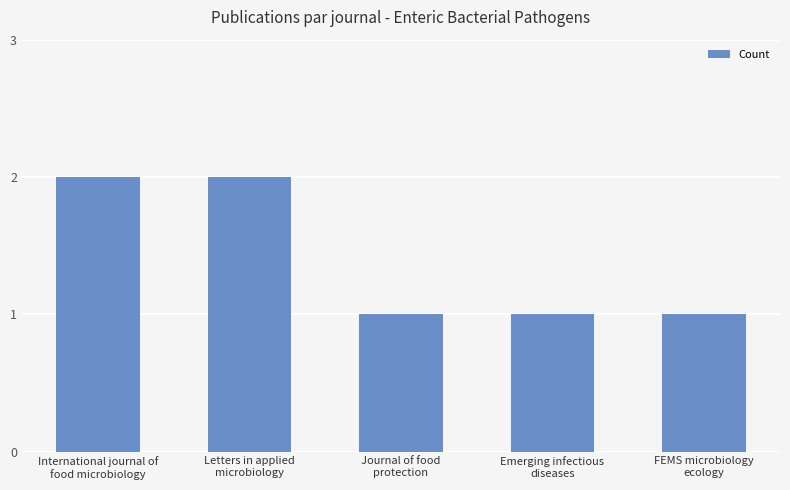

Reading right to left, extract all data points from this chart.

1	1	1	2	2